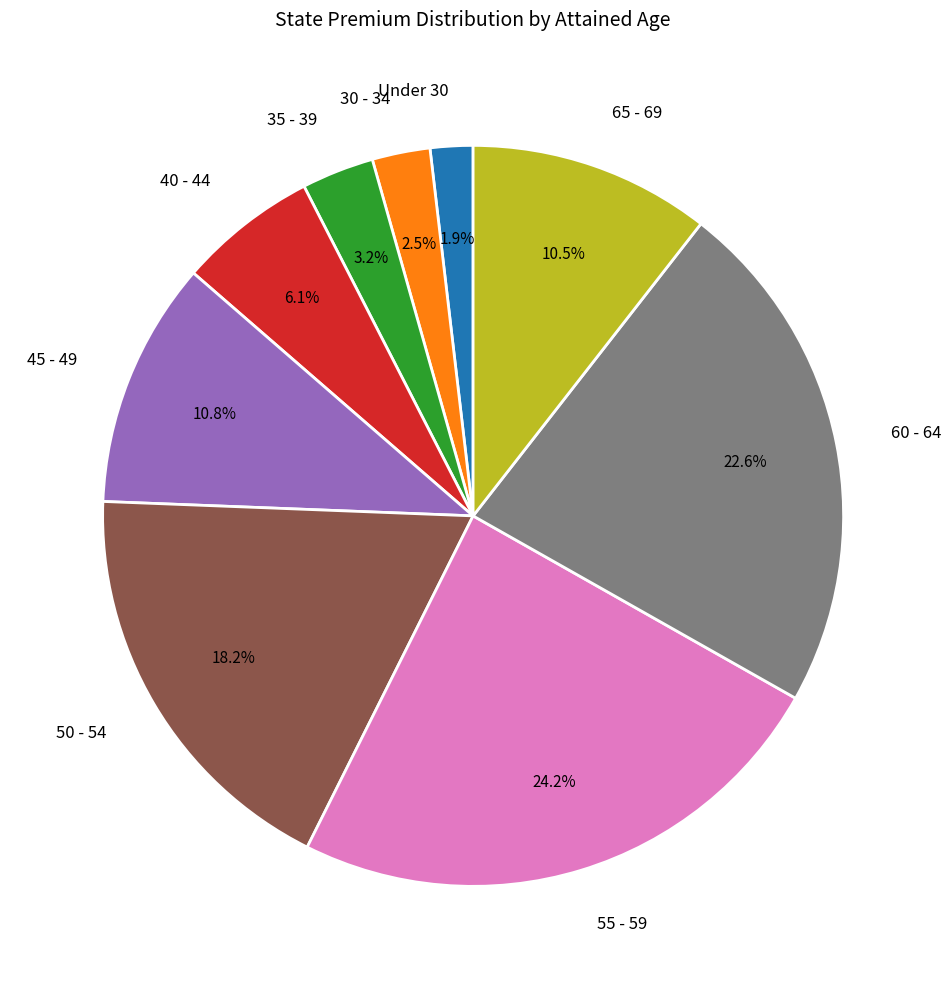

To the nearest percent, what portion does Under 30 represent?

2%